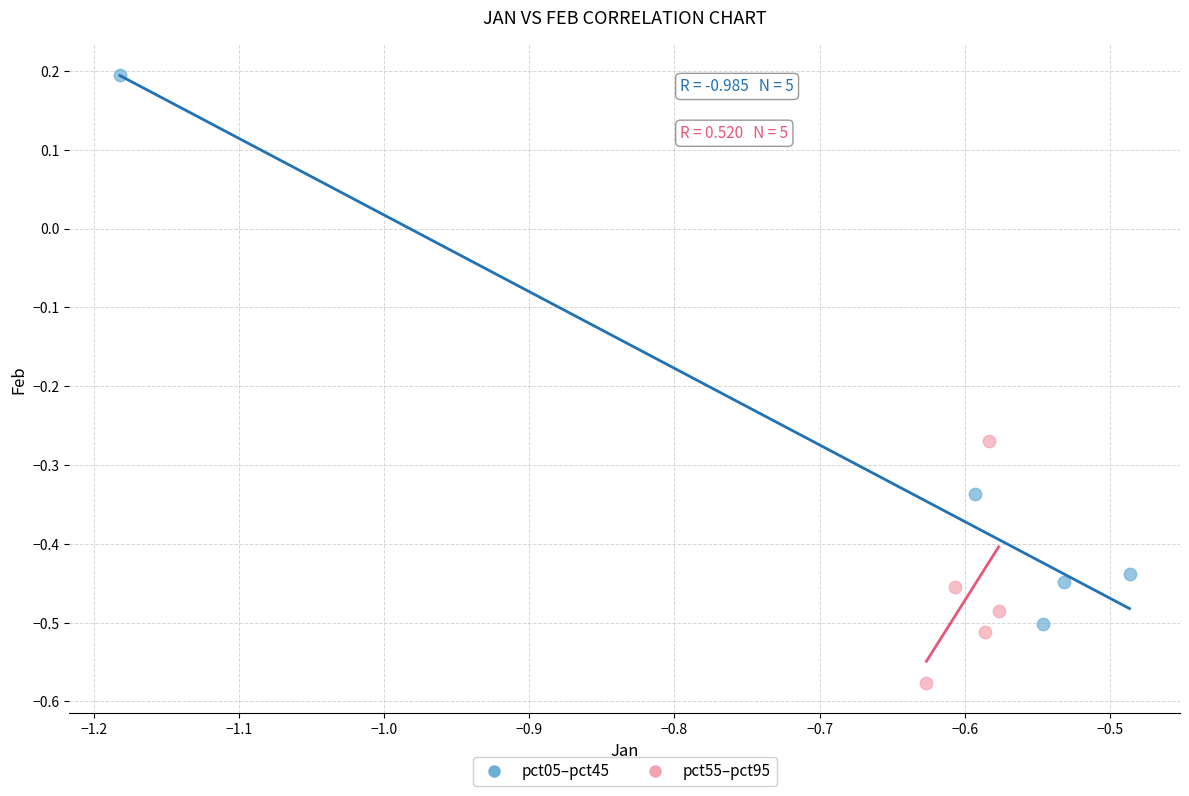

Which series contains the lowest Y value?

pct55–pct95